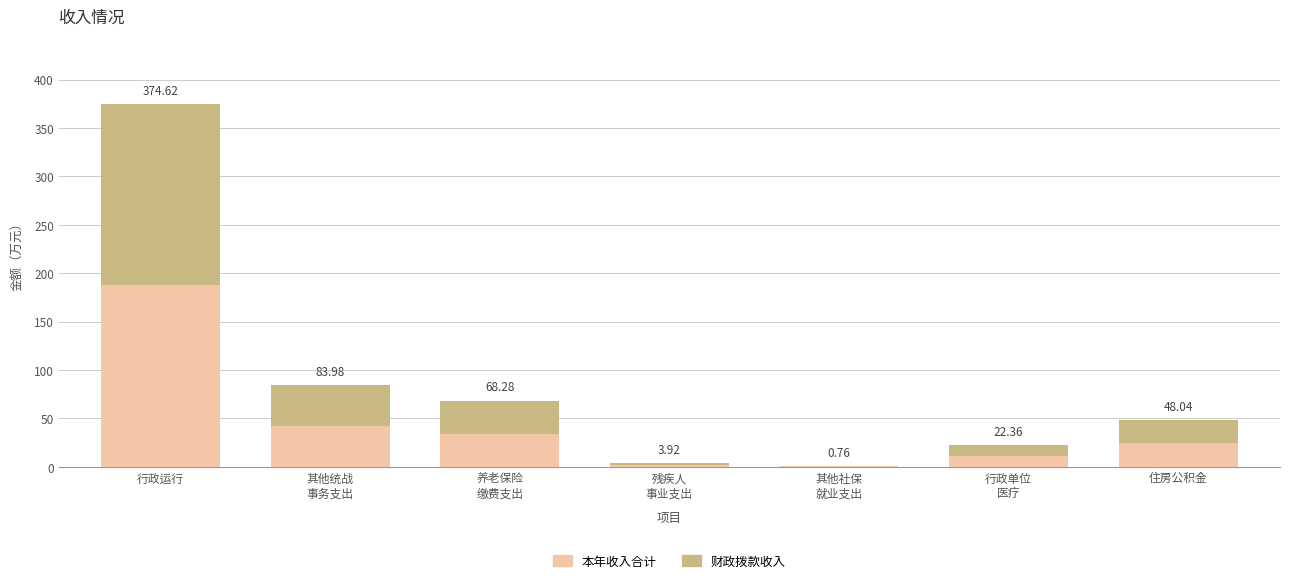

What are all the series names shown in the legend?

本年收入合计, 财政拨款收入